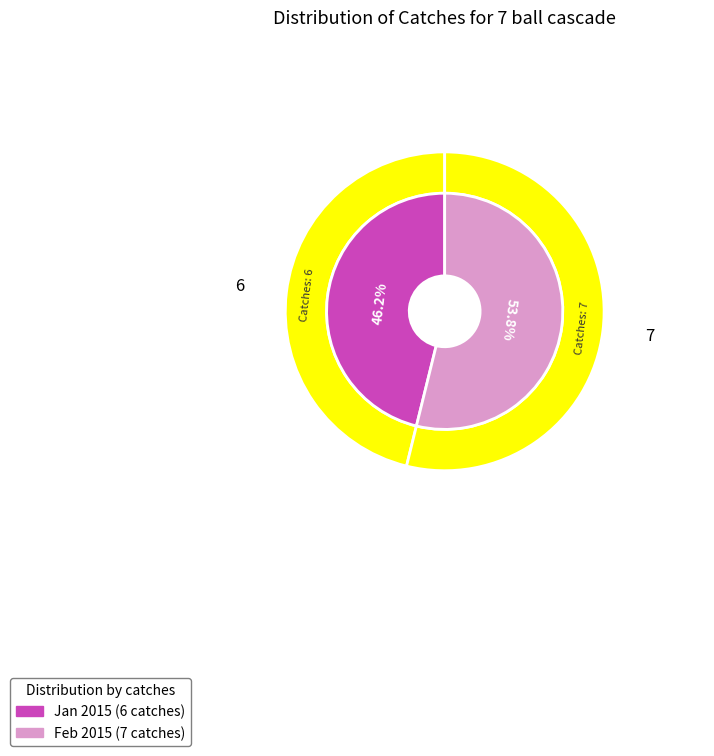

How many segments does this pie chart have?

2